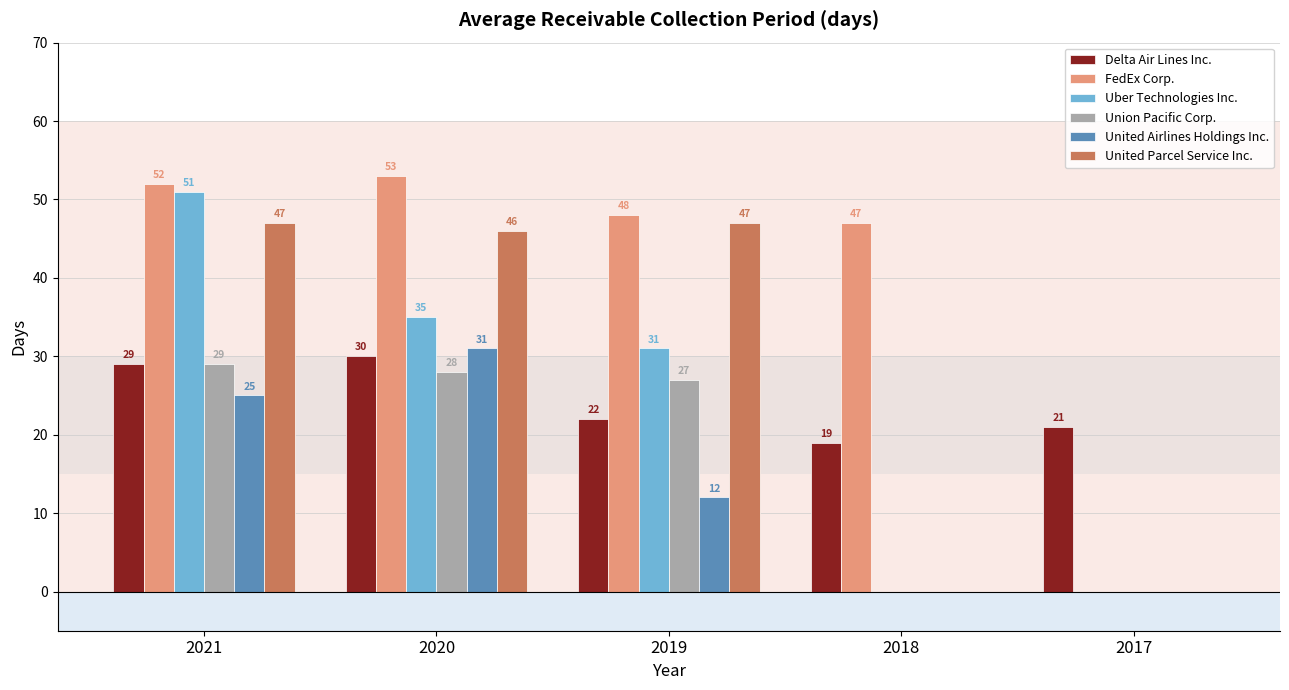

Between 2018 and 2017, which series saw the biggest shift?

FedEx Corp.